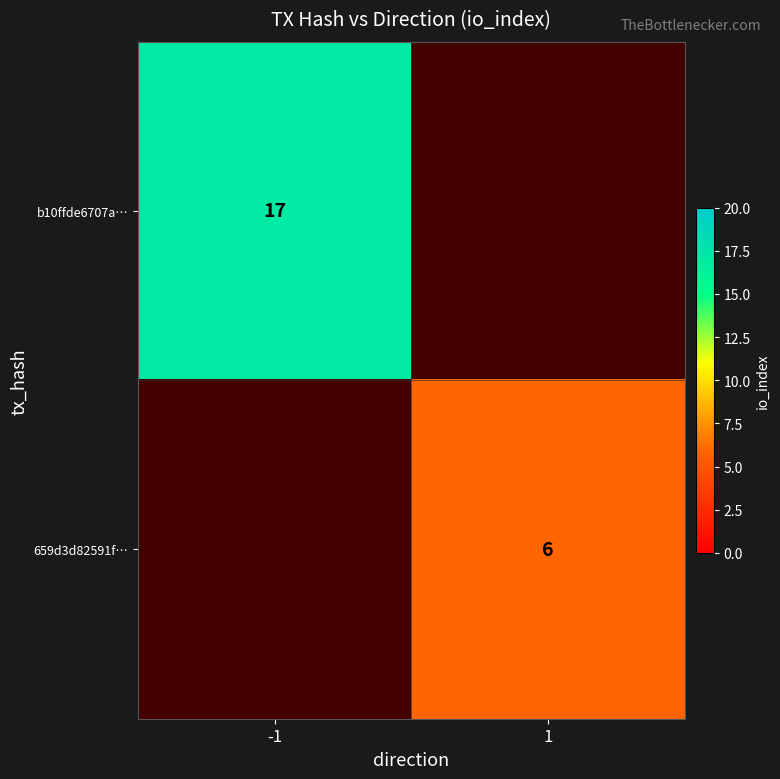

Between 1 and -1, which is larger?

-1